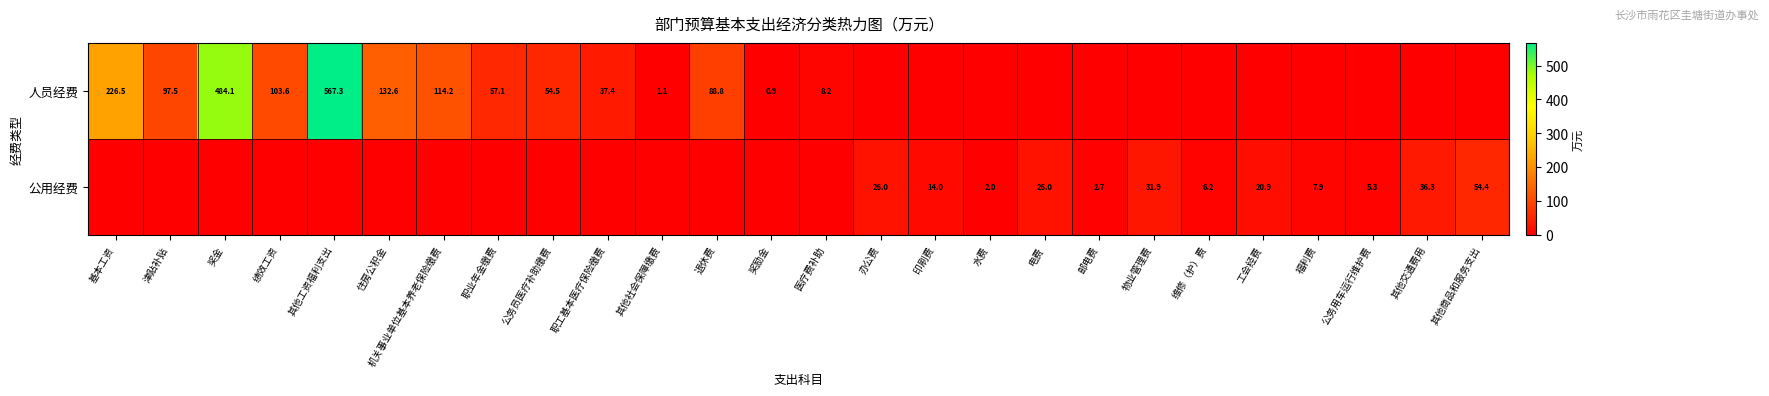

The 公用经费 series shows 36.3 at 其他交通费用. True or false?

True